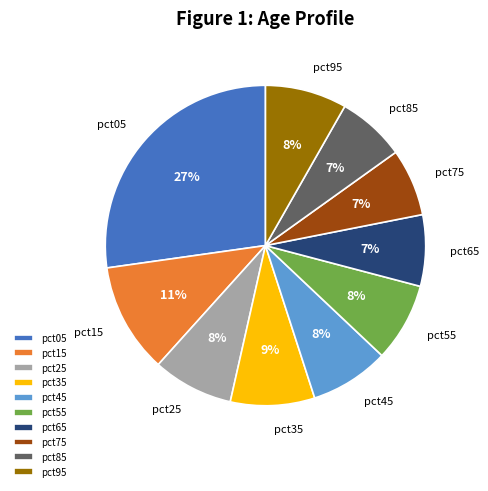

Does pct55 account for over 50% of the chart?

No